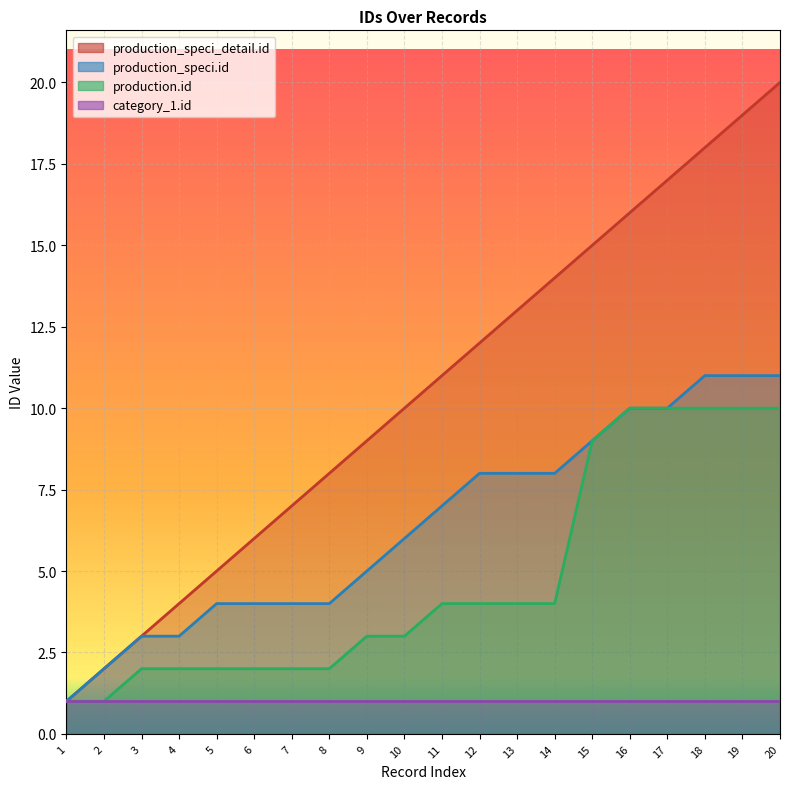

Which series has the widest spread of values?

production_speci_detail.id